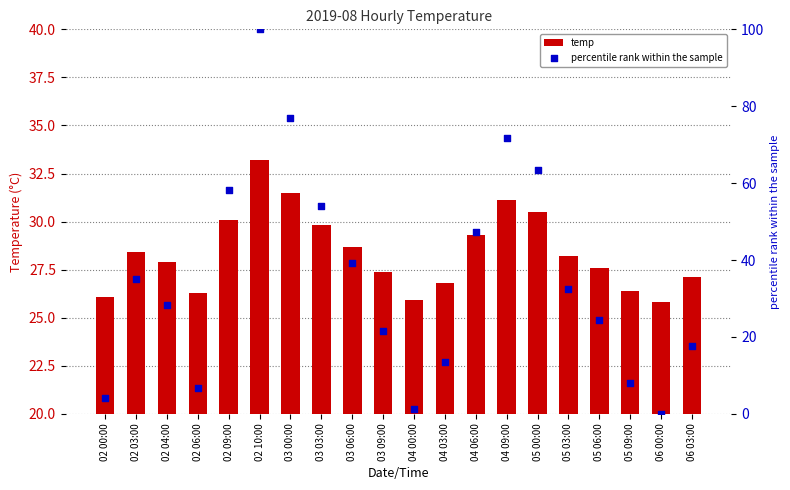

Which series reaches the maximum Y coordinate?

percentile rank within the sample